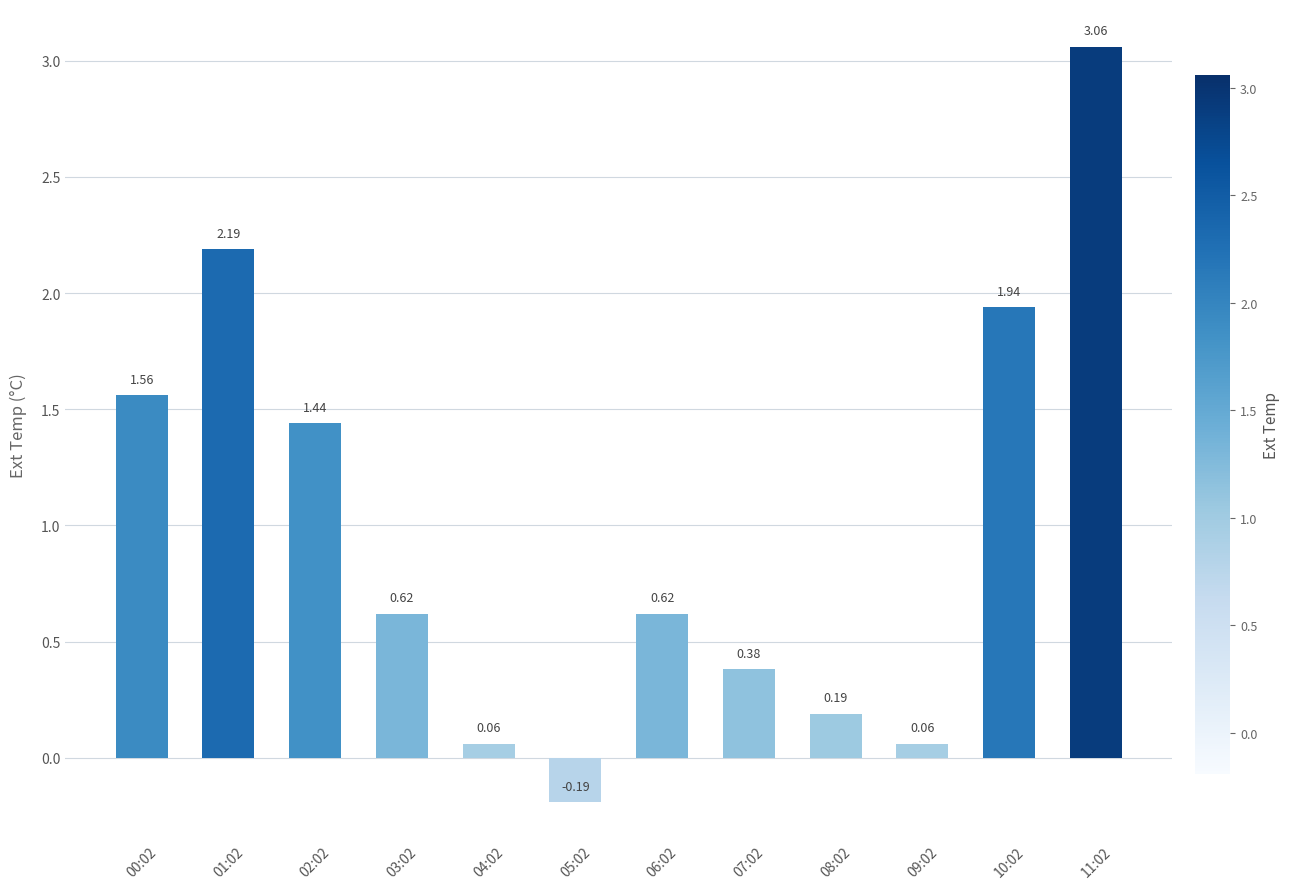

At which label does the data first exceed 0?

00:02